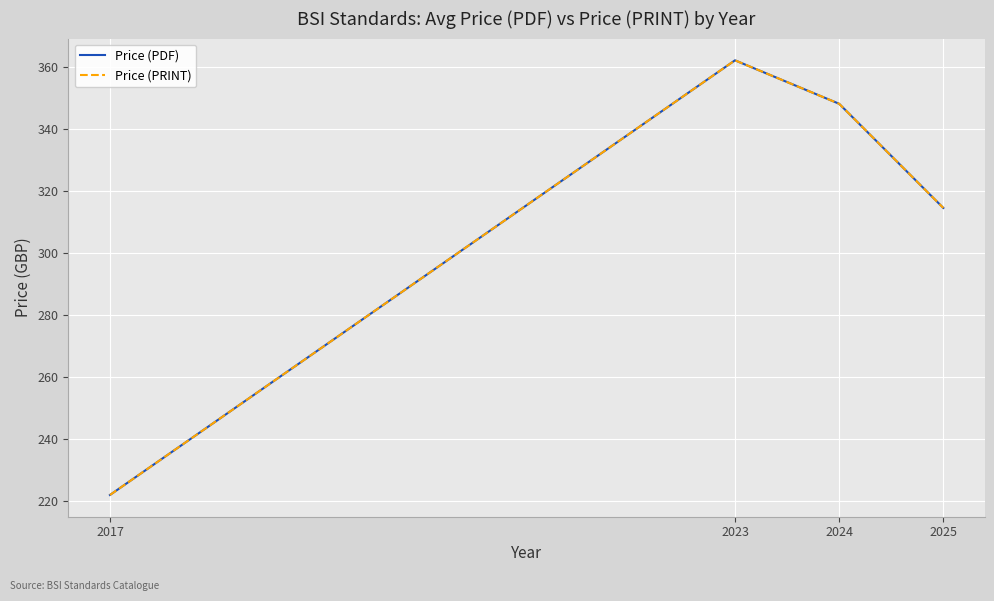

Between 2023 and 2024, which series saw the biggest shift?

Price (PDF)